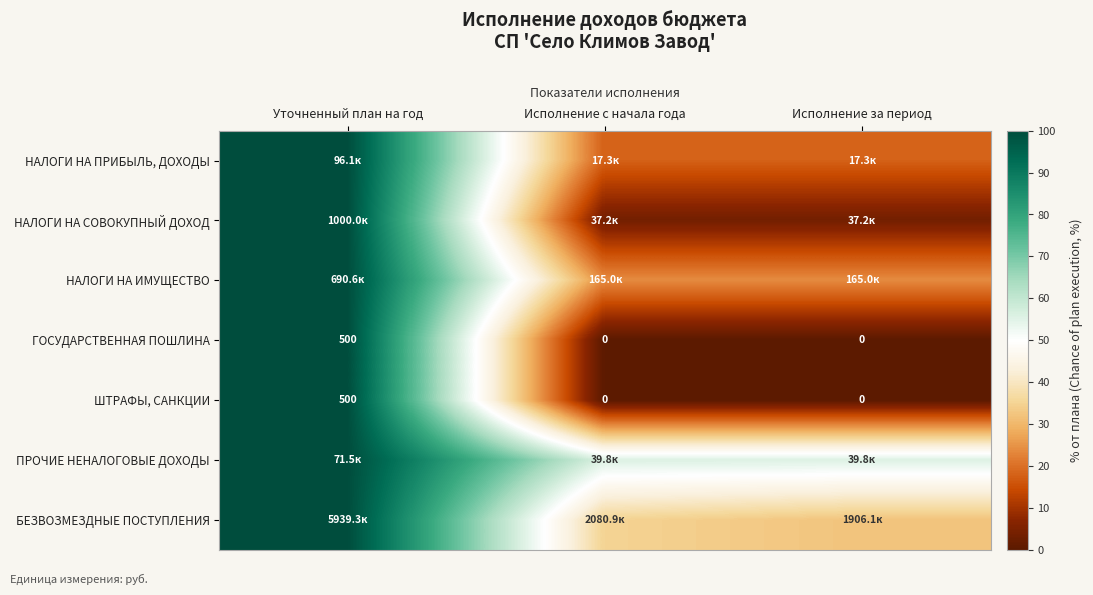

At which label does ШТРАФЫ, САНКЦИИ reach its peak?

Уточненный план на год